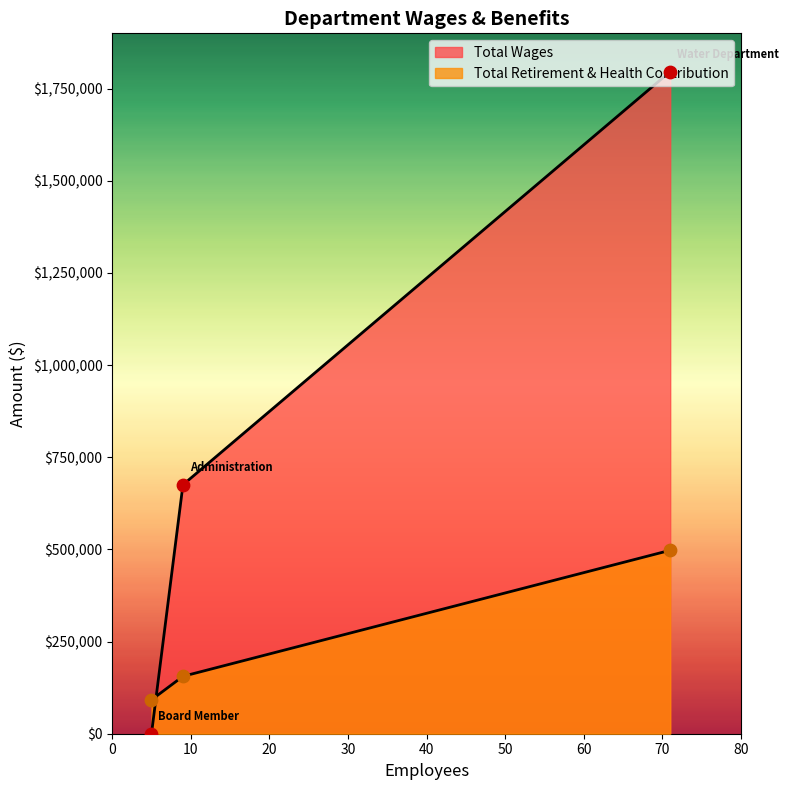

What are all the series names shown in the legend?

Total Wages, Total Retirement & Health Contribution